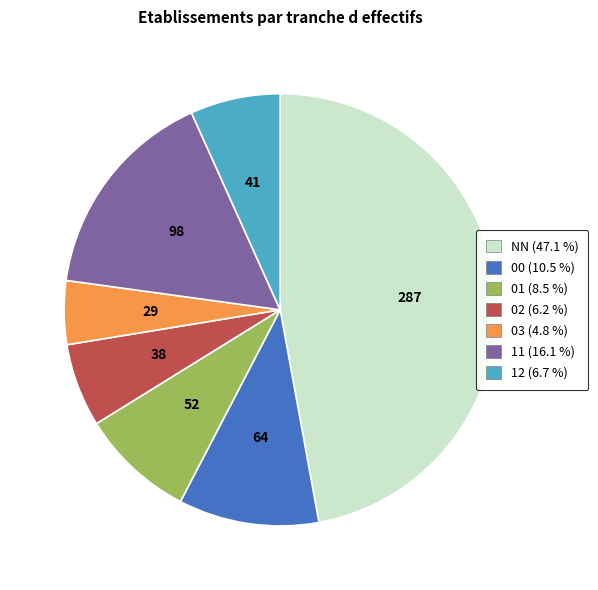

Approximately how many times larger is the value at 12 compared to 00?

0.6